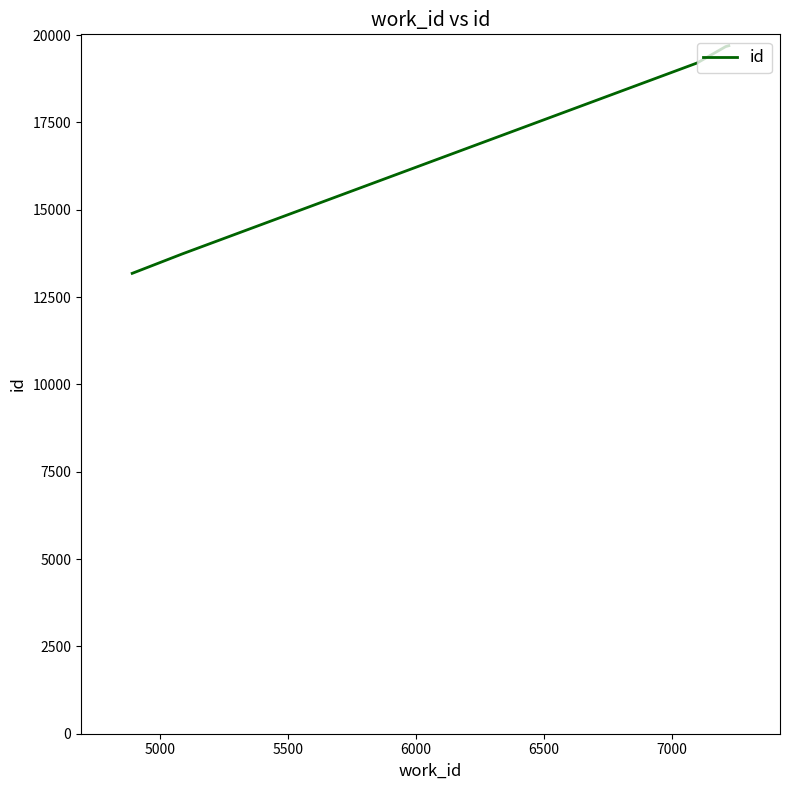

What is the difference between the maximum and minimum values?

6517